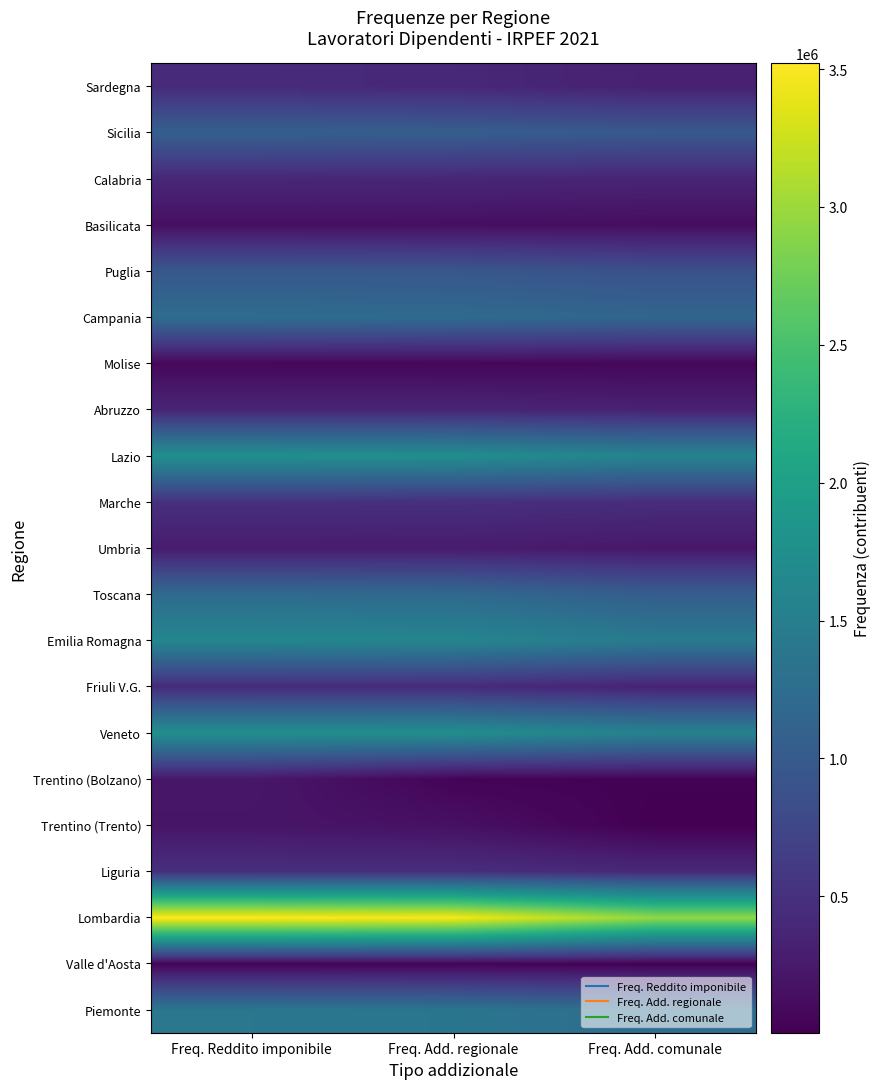

Which has a higher value, Freq. Add. comunale or Freq. Reddito imponibile?

Freq. Reddito imponibile